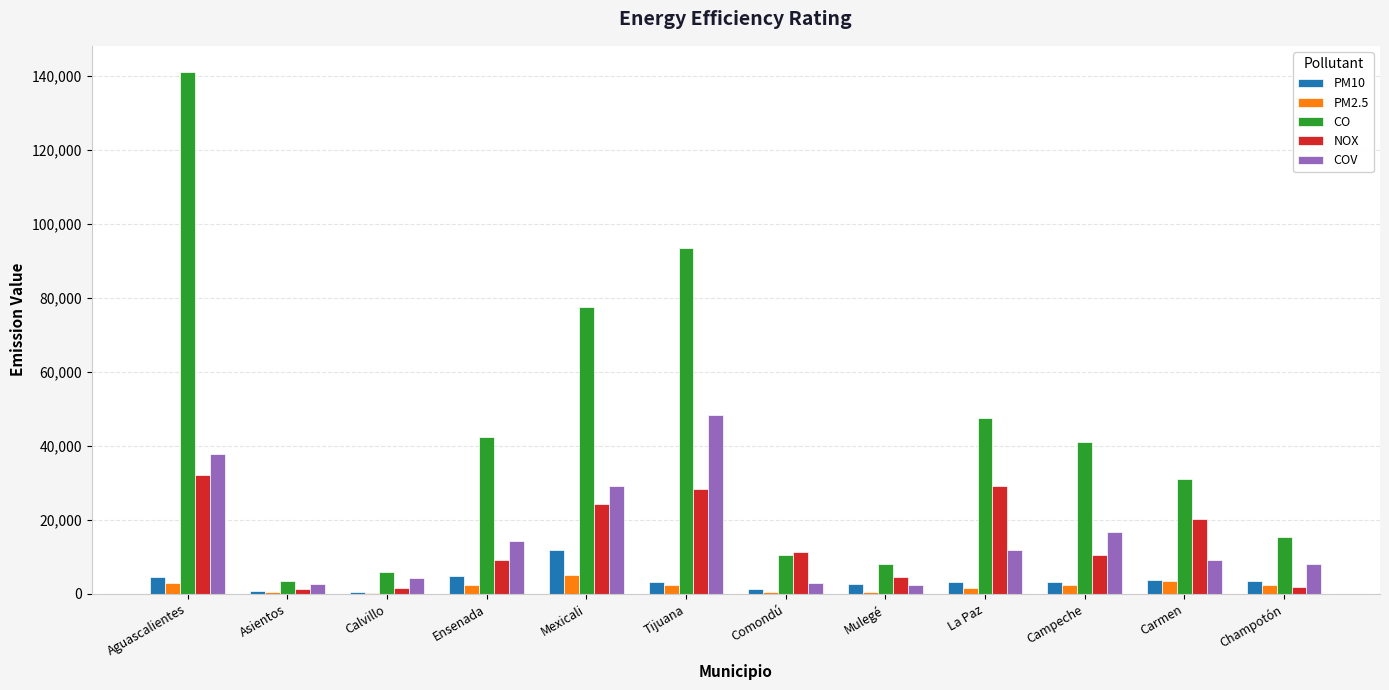

Are the bars horizontal?

No